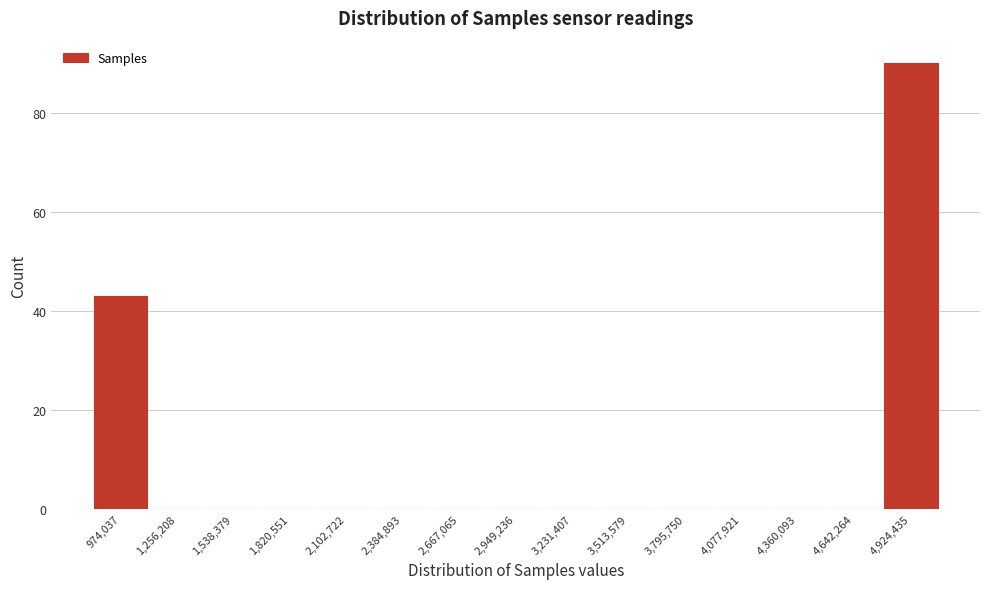

Reading right to left, list all the values displayed in this chart.

4,924,435=90	4,642,264=0	4,360,093=0	4,077,921=0	3,795,750=0	3,513,579=0	3,231,407=0	2,949,236=0	2,667,065=0	2,384,893=0	2,102,722=0	1,820,551=0	1,538,379=0	1,256,208=0	974,037=43